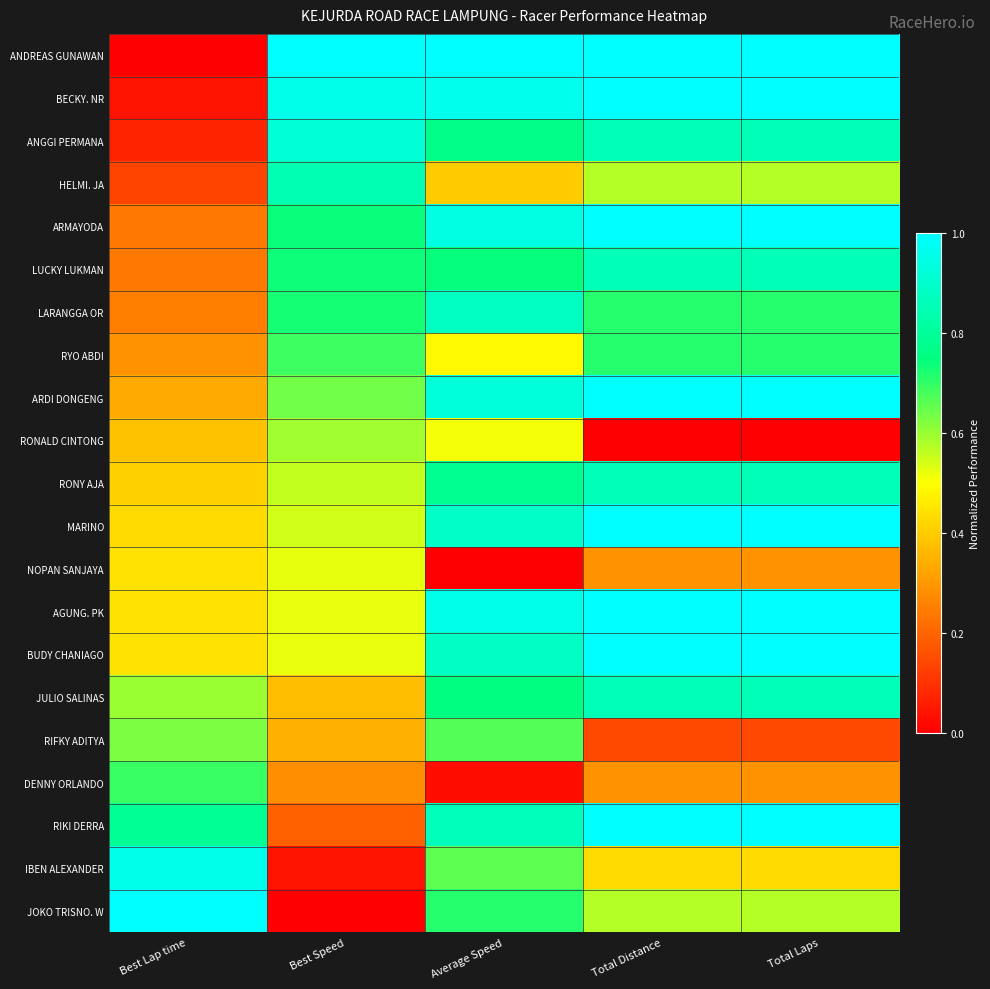

At which category does the chart reach its peak across all series?

Best Speed